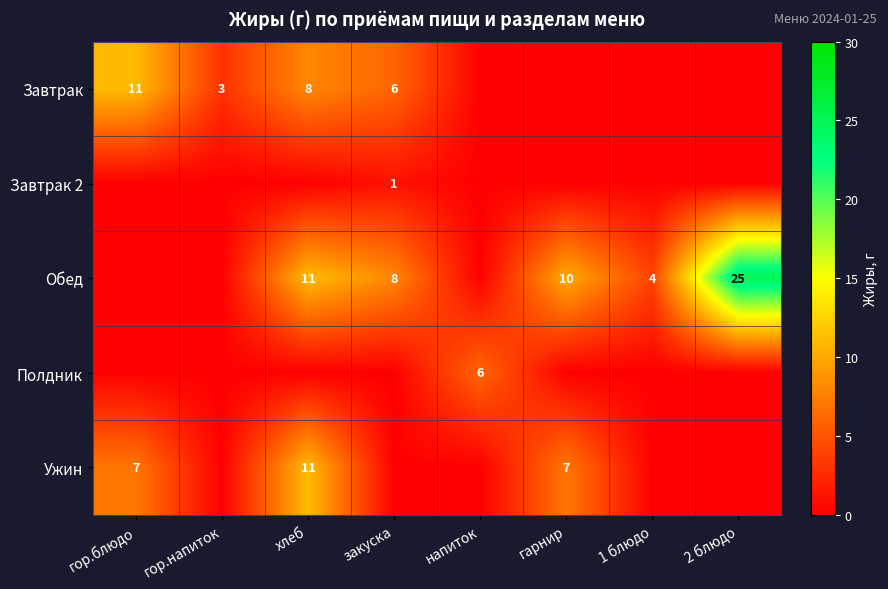

True or false: Обед has a value of 8 at закуска.

True